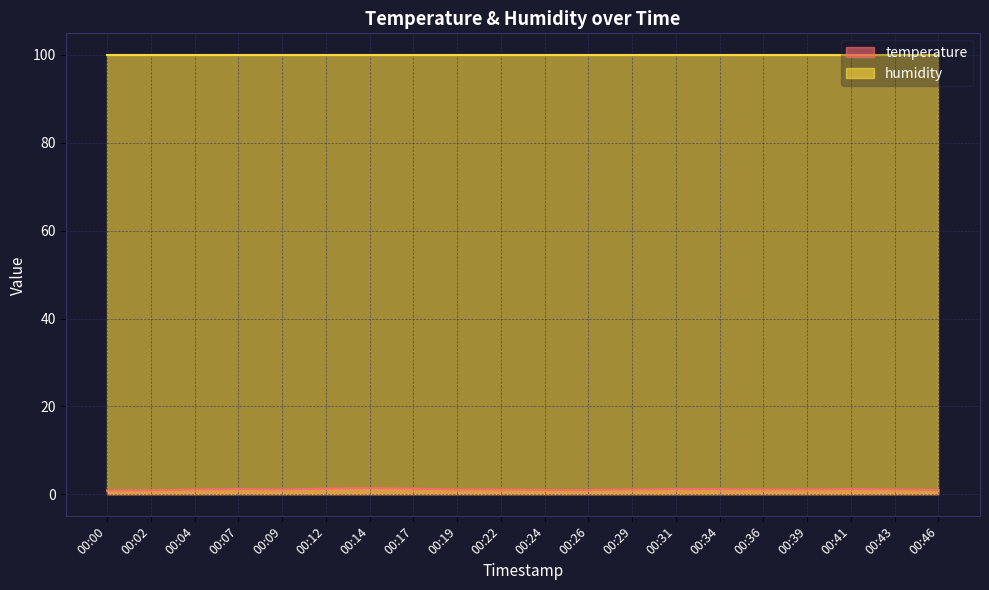

Rank the categories by value from lowest to highest.

00:00, 00:02, 00:24, 00:26, 00:46, 00:04, 00:09, 00:19, 00:22, 00:29, 00:36, 00:39, 00:43, 00:07, 00:31, 00:34, 00:41, 00:12, 00:17, 00:14